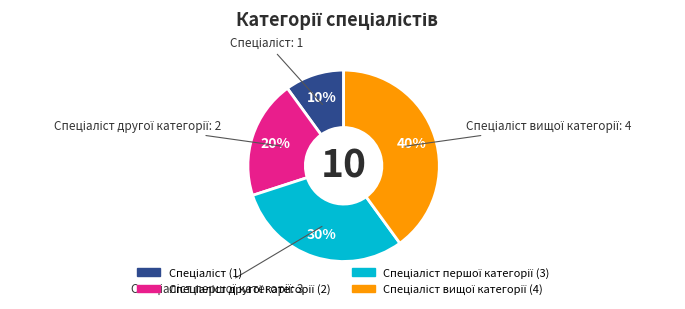

To the nearest percent, what is the average slice percentage?

25%